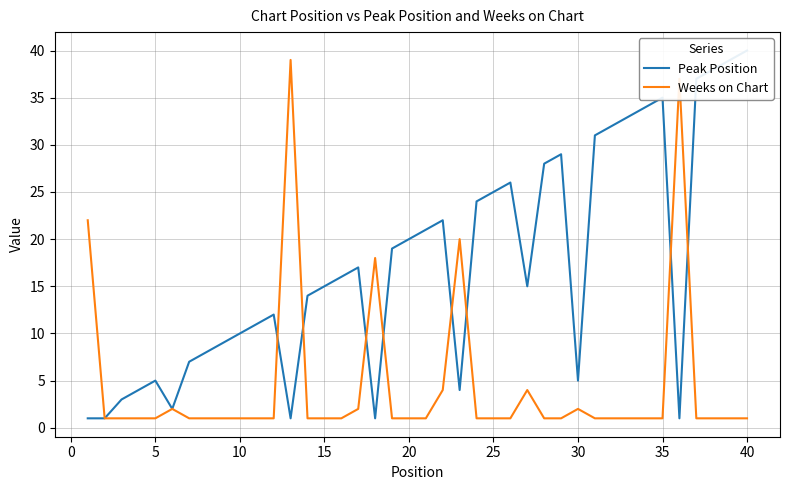

What is the difference between the second highest and minimum values in the Peak Position series?

38